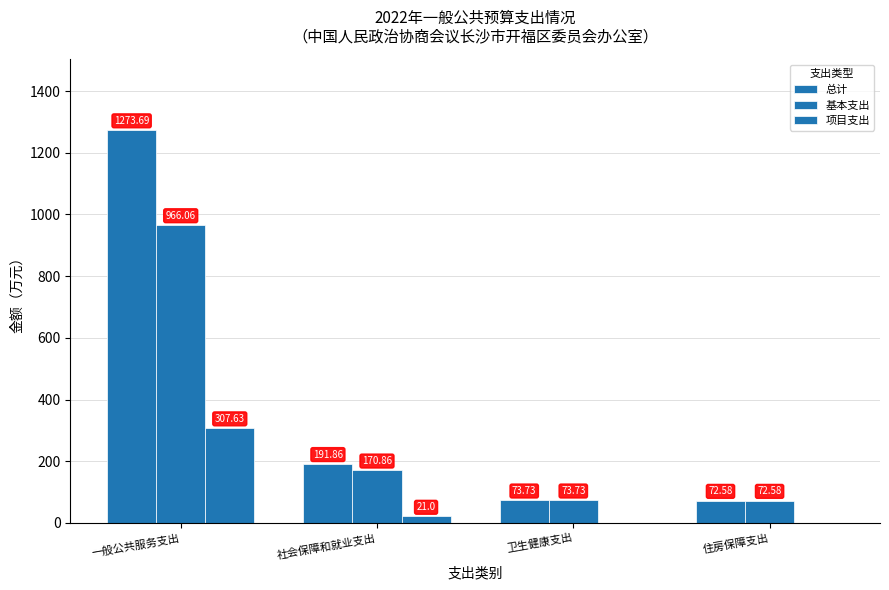

How many groups of bars are there?

4